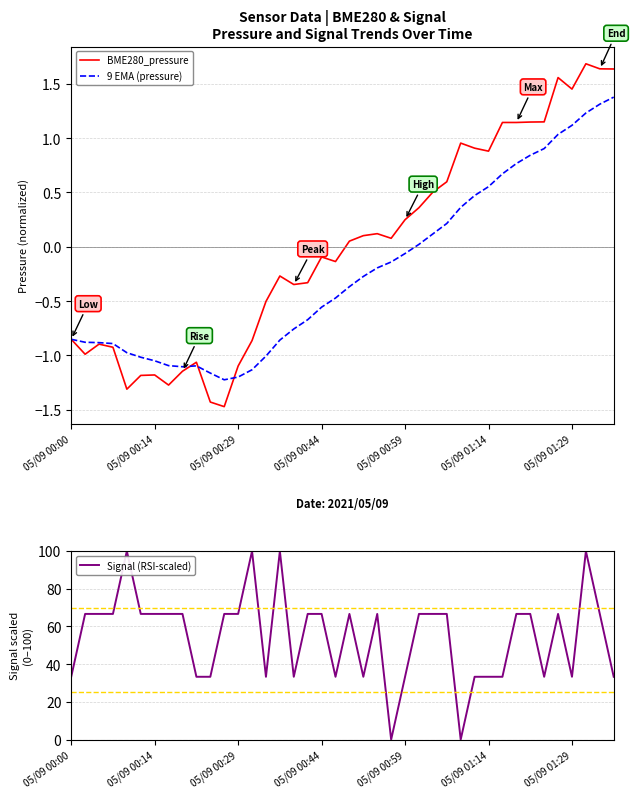

What is the maximum value for 9 EMA (pressure)?

1.4